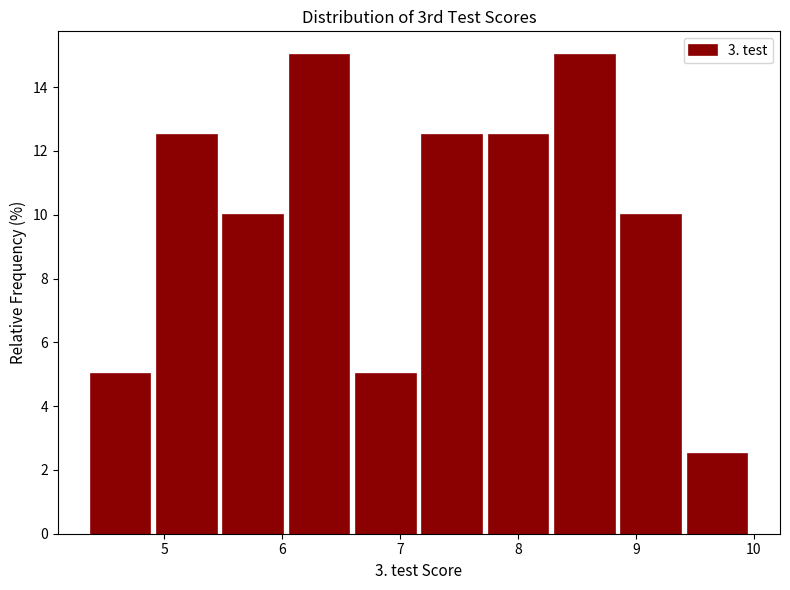

Reading left to right, list every bar in this chart as the range it spans on the x-axis followed by its height. Neither the bar edges nor the heights are printed on the chart, so give them approximately, as read against the axes.

4.4 to 4.9: 5.0
4.9 to 5.5: 12.6
5.5 to 6.1: 10.0
6.1 to 6.6: 15.0
6.6 to 7.2: 5.0
7.2 to 7.8: 12.6
7.8 to 8.3: 12.6
8.3 to 8.9: 15.0
8.9 to 9.4: 10.0
9.4 to 10.0: 2.6